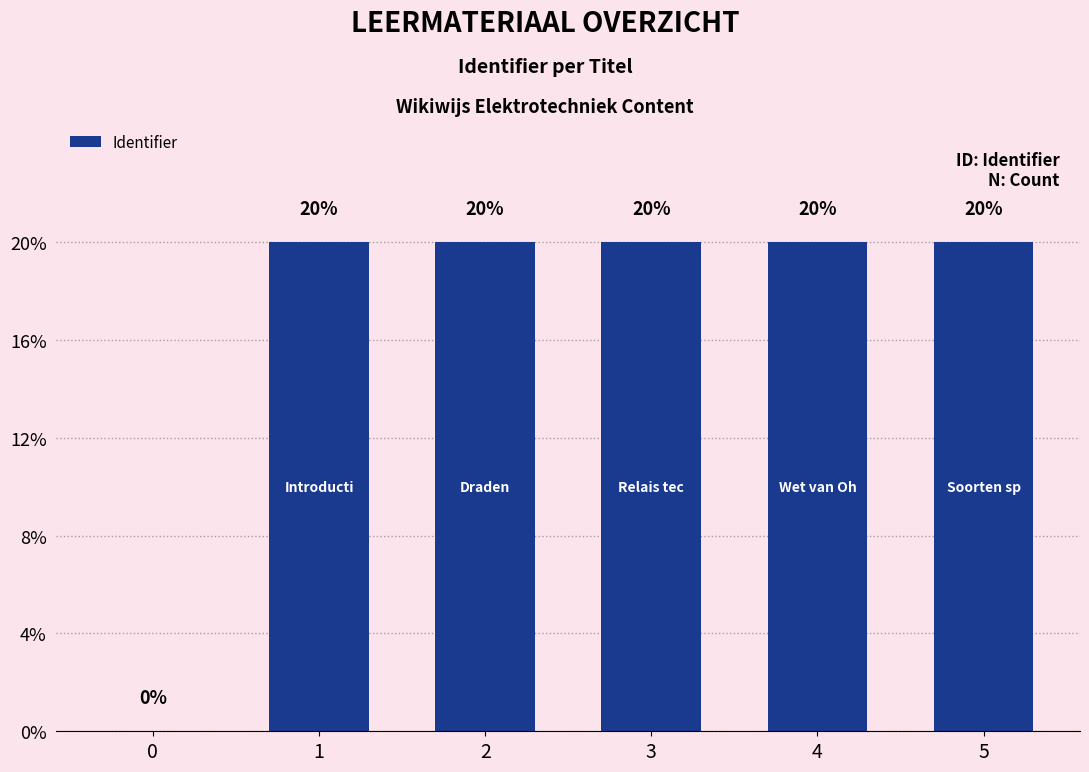

What is the sum of all values?

20305690